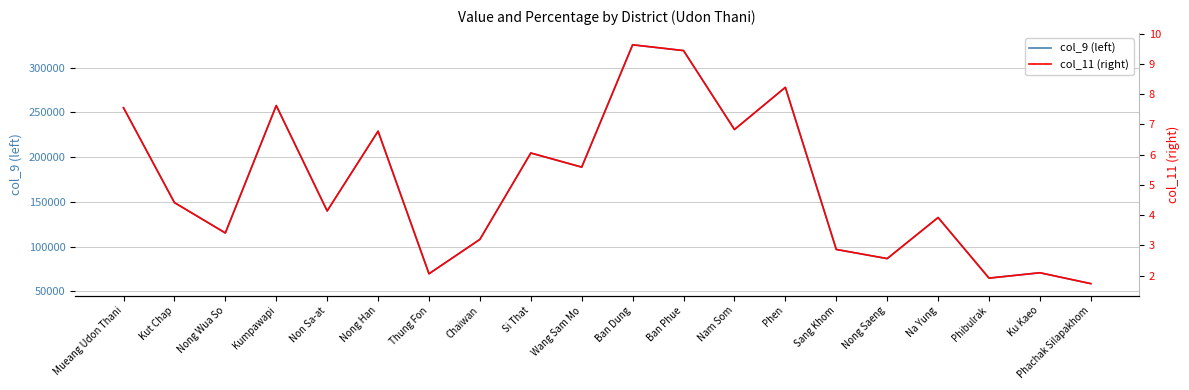

How many values in the col_9 (left) series are below 149170?

10